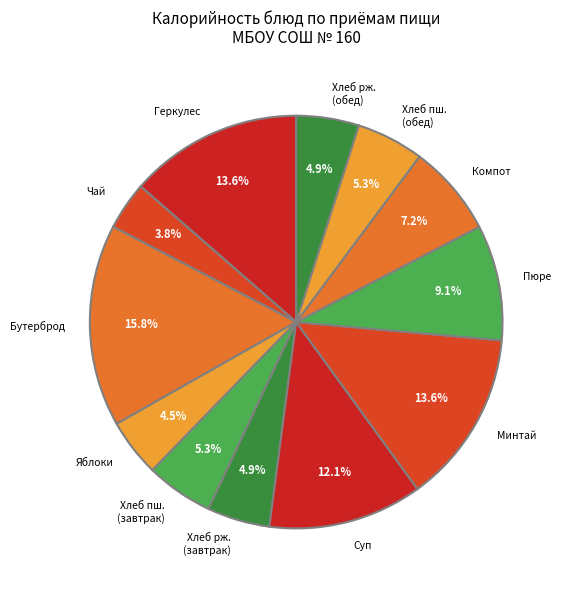

Which has a higher value, Геркулес or Хлеб рж. (обед)?

Геркулес